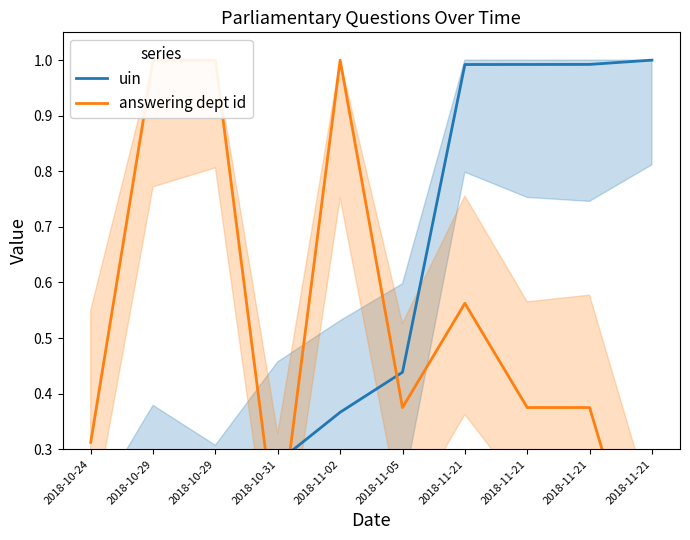

How many lines are shown in the chart?

2